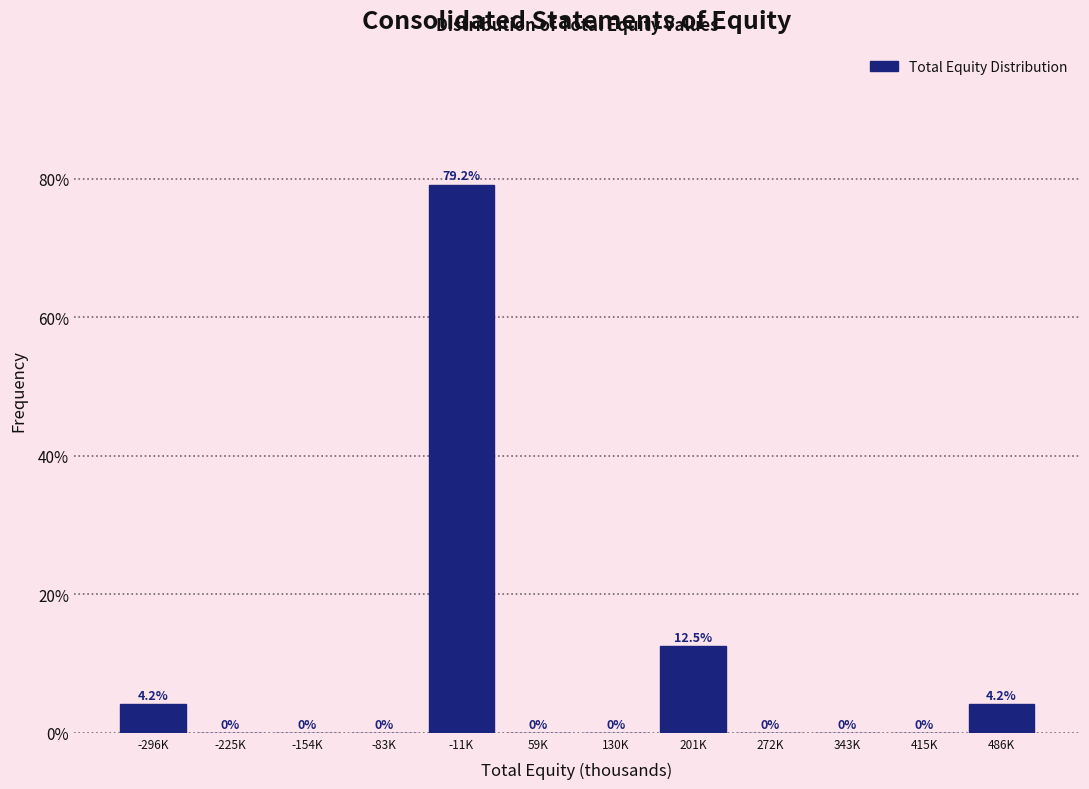

Reading left to right, what are all the values shown in this chart?

-296K=4.2	-225K=0.0	-154K=0.0	-83K=0.0	-11K=79.2	59K=0.0	130K=0.0	201K=12.5	272K=0.0	343K=0.0	415K=0.0	486K=4.2